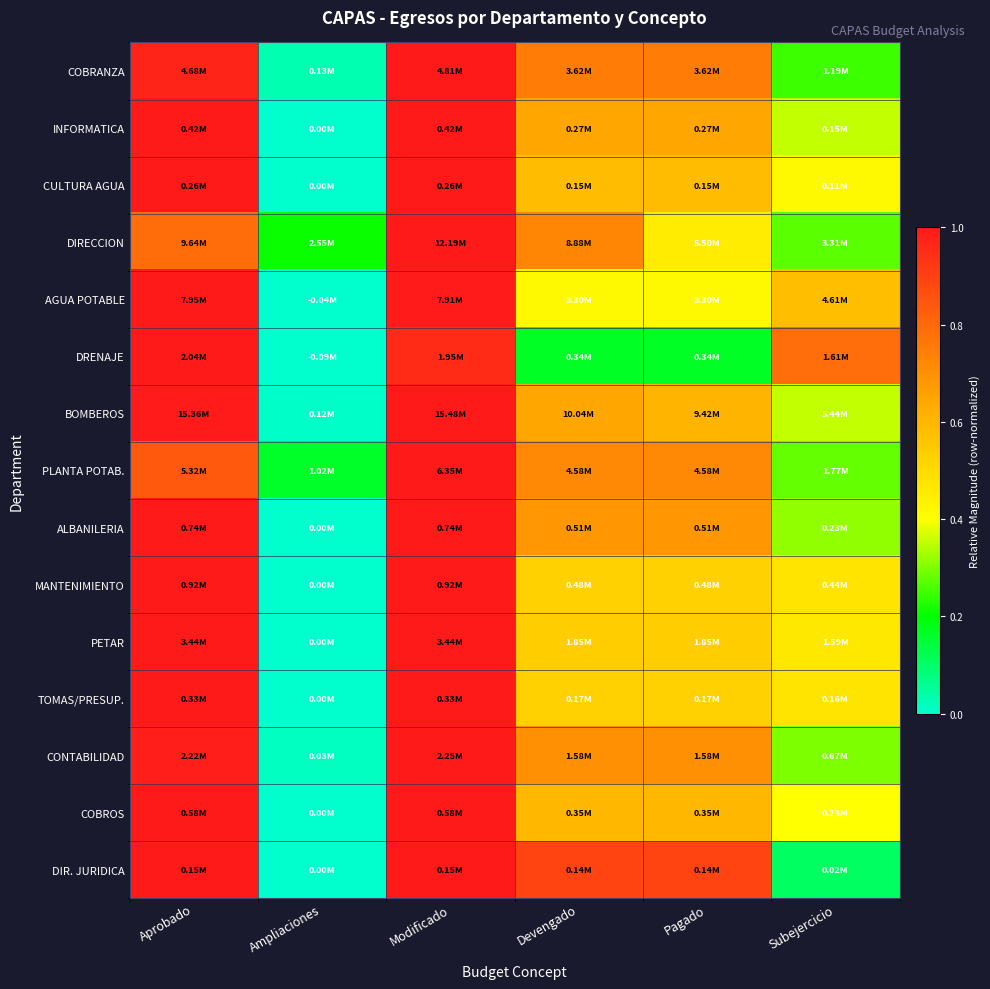

Reading right to left, list all the values displayed in this chart.

COBRANZA: Subejercicio=0.2	Pagado=0.8	Devengado=0.8	Modificado=1.0	Ampliaciones=0.0	Aprobado=1.0
INFORMATICA: Subejercicio=0.4	Pagado=0.6	Devengado=0.6	Modificado=1.0	Ampliaciones=0.0	Aprobado=1.0
CULTURA AGUA: Subejercicio=0.4	Pagado=0.6	Devengado=0.6	Modificado=1.0	Ampliaciones=0.0	Aprobado=1.0
DIRECCION: Subejercicio=0.3	Pagado=0.5	Devengado=0.7	Modificado=1.0	Ampliaciones=0.2	Aprobado=0.8
AGUA POTABLE: Subejercicio=0.6	Pagado=0.4	Devengado=0.4	Modificado=1.0	Ampliaciones=-0.0	Aprobado=1.0
DRENAJE: Subejercicio=0.8	Pagado=0.2	Devengado=0.2	Modificado=1.0	Ampliaciones=-0.0	Aprobado=1.0
BOMBEROS: Subejercicio=0.4	Pagado=0.6	Devengado=0.6	Modificado=1.0	Ampliaciones=0.0	Aprobado=1.0
PLANTA POTAB.: Subejercicio=0.3	Pagado=0.7	Devengado=0.7	Modificado=1.0	Ampliaciones=0.2	Aprobado=0.8
ALBANILERIA: Subejercicio=0.3	Pagado=0.7	Devengado=0.7	Modificado=1.0	Ampliaciones=0.0	Aprobado=1.0
MANTENIMIENTO: Subejercicio=0.5	Pagado=0.5	Devengado=0.5	Modificado=1.0	Ampliaciones=0.0	Aprobado=1.0
PETAR: Subejercicio=0.5	Pagado=0.5	Devengado=0.5	Modificado=1.0	Ampliaciones=0.0	Aprobado=1.0
TOMAS/PRESUP.: Subejercicio=0.5	Pagado=0.5	Devengado=0.5	Modificado=1.0	Ampliaciones=0.0	Aprobado=1.0
CONTABILIDAD: Subejercicio=0.3	Pagado=0.7	Devengado=0.7	Modificado=1.0	Ampliaciones=0.0	Aprobado=1.0
COBROS: Subejercicio=0.4	Pagado=0.6	Devengado=0.6	Modificado=1.0	Ampliaciones=0.0	Aprobado=1.0
DIR. JURIDICA: Subejercicio=0.1	Pagado=0.9	Devengado=0.9	Modificado=1.0	Ampliaciones=0.0	Aprobado=1.0